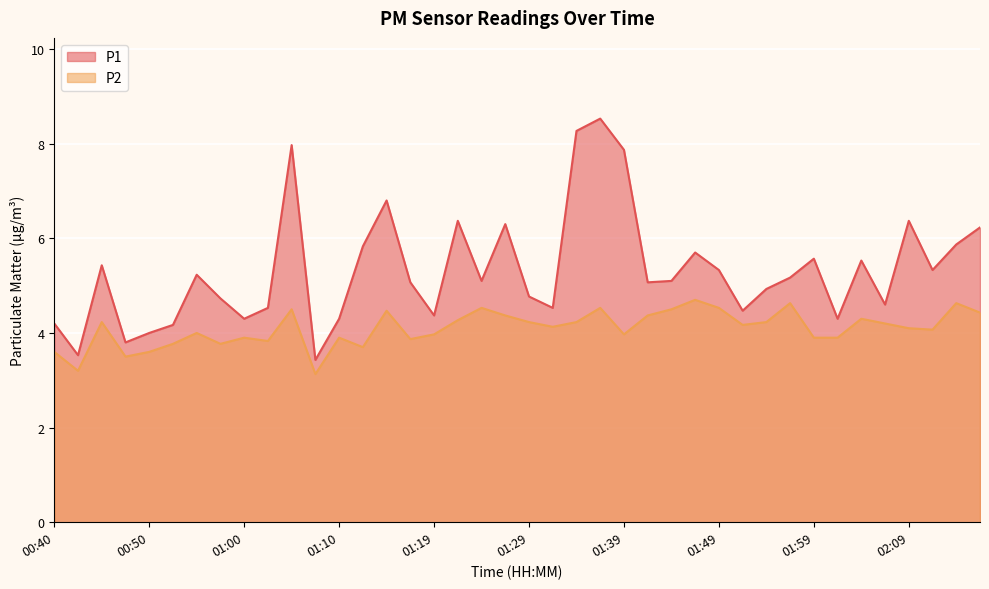

Which series has the largest range (max minus min)?

P1